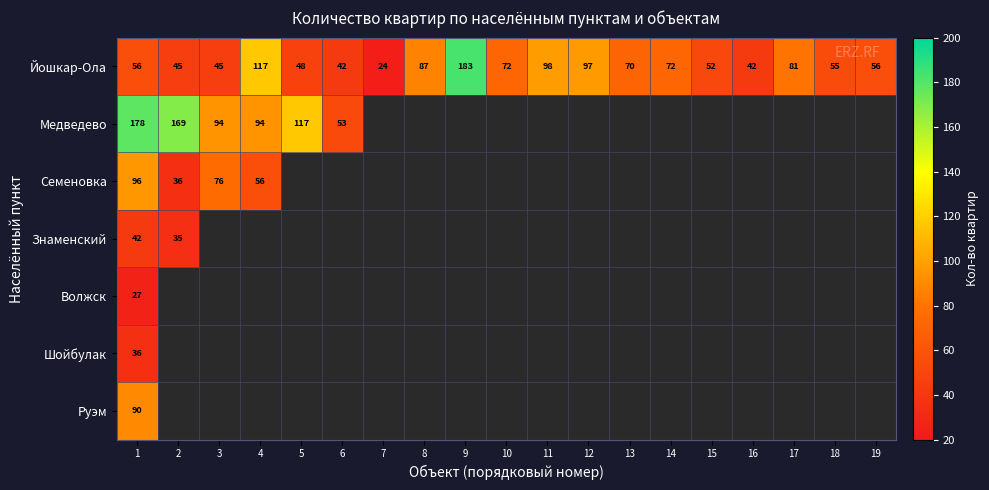

Is it true that Йошкар-Ола equals 28 at 16?

False